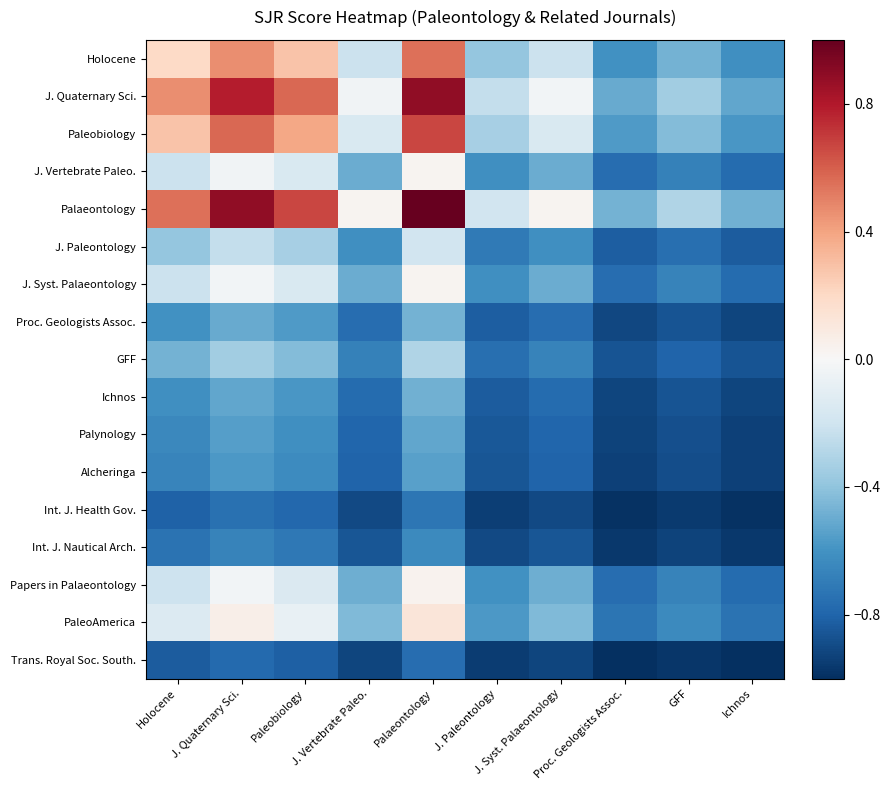

Reading left to right, extract all data points from this chart.

Holocene: Holocene=0.2	J. Quaternary Sci.=0.5	Paleobiology=0.3	J. Vertebrate Paleo.=-0.2	Palaeontology=0.6	J. Paleontology=-0.4	J. Syst. Palaeontology=-0.2	Proc. Geologists Assoc.=-0.6	GFF=-0.5	Ichnos=-0.6
J. Quaternary Sci.: Holocene=0.5	J. Quaternary Sci.=0.8	Paleobiology=0.6	J. Vertebrate Paleo.=-0.0	Palaeontology=0.9	J. Paleontology=-0.2	J. Syst. Palaeontology=-0.0	Proc. Geologists Assoc.=-0.5	GFF=-0.3	Ichnos=-0.5
Paleobiology: Holocene=0.3	J. Quaternary Sci.=0.6	Paleobiology=0.4	J. Vertebrate Paleo.=-0.2	Palaeontology=0.7	J. Paleontology=-0.3	J. Syst. Palaeontology=-0.2	Proc. Geologists Assoc.=-0.6	GFF=-0.4	Ichnos=-0.6
J. Vertebrate Paleo.: Holocene=-0.2	J. Quaternary Sci.=-0.0	Paleobiology=-0.2	J. Vertebrate Paleo.=-0.5	Palaeontology=0.0	J. Paleontology=-0.6	J. Syst. Palaeontology=-0.5	Proc. Geologists Assoc.=-0.8	GFF=-0.7	Ichnos=-0.8
Palaeontology: Holocene=0.6	J. Quaternary Sci.=0.9	Paleobiology=0.7	J. Vertebrate Paleo.=0.0	Palaeontology=1.0	J. Paleontology=-0.2	J. Syst. Palaeontology=0.0	Proc. Geologists Assoc.=-0.5	GFF=-0.3	Ichnos=-0.5
J. Paleontology: Holocene=-0.4	J. Quaternary Sci.=-0.2	Paleobiology=-0.3	J. Vertebrate Paleo.=-0.6	Palaeontology=-0.2	J. Paleontology=-0.7	J. Syst. Palaeontology=-0.6	Proc. Geologists Assoc.=-0.8	GFF=-0.8	Ichnos=-0.8
J. Syst. Palaeontology: Holocene=-0.2	J. Quaternary Sci.=-0.0	Paleobiology=-0.2	J. Vertebrate Paleo.=-0.5	Palaeontology=0.0	J. Paleontology=-0.6	J. Syst. Palaeontology=-0.5	Proc. Geologists Assoc.=-0.8	GFF=-0.7	Ichnos=-0.8
Proc. Geologists Assoc.: Holocene=-0.6	J. Quaternary Sci.=-0.5	Paleobiology=-0.6	J. Vertebrate Paleo.=-0.8	Palaeontology=-0.5	J. Paleontology=-0.8	J. Syst. Palaeontology=-0.8	Proc. Geologists Assoc.=-0.9	GFF=-0.9	Ichnos=-0.9
GFF: Holocene=-0.5	J. Quaternary Sci.=-0.3	Paleobiology=-0.4	J. Vertebrate Paleo.=-0.7	Palaeontology=-0.3	J. Paleontology=-0.8	J. Syst. Palaeontology=-0.7	Proc. Geologists Assoc.=-0.9	GFF=-0.8	Ichnos=-0.9
Ichnos: Holocene=-0.6	J. Quaternary Sci.=-0.5	Paleobiology=-0.6	J. Vertebrate Paleo.=-0.8	Palaeontology=-0.5	J. Paleontology=-0.8	J. Syst. Palaeontology=-0.8	Proc. Geologists Assoc.=-0.9	GFF=-0.9	Ichnos=-0.9
Palynology: Holocene=-0.6	J. Quaternary Sci.=-0.6	Paleobiology=-0.6	J. Vertebrate Paleo.=-0.8	Palaeontology=-0.5	J. Paleontology=-0.8	J. Syst. Palaeontology=-0.8	Proc. Geologists Assoc.=-0.9	GFF=-0.9	Ichnos=-0.9
Alcheringa: Holocene=-0.7	J. Quaternary Sci.=-0.6	Paleobiology=-0.6	J. Vertebrate Paleo.=-0.8	Palaeontology=-0.5	J. Paleontology=-0.9	J. Syst. Palaeontology=-0.8	Proc. Geologists Assoc.=-0.9	GFF=-0.9	Ichnos=-0.9
Int. J. Health Gov.: Holocene=-0.8	J. Quaternary Sci.=-0.7	Paleobiology=-0.8	J. Vertebrate Paleo.=-0.9	Palaeontology=-0.7	J. Paleontology=-0.9	J. Syst. Palaeontology=-0.9	Proc. Geologists Assoc.=-1.0	GFF=-1.0	Ichnos=-1.0
Int. J. Nautical Arch.: Holocene=-0.7	J. Quaternary Sci.=-0.7	Paleobiology=-0.7	J. Vertebrate Paleo.=-0.9	Palaeontology=-0.6	J. Paleontology=-0.9	J. Syst. Palaeontology=-0.9	Proc. Geologists Assoc.=-1.0	GFF=-0.9	Ichnos=-1.0
Papers in Palaeontology: Holocene=-0.2	J. Quaternary Sci.=-0.0	Paleobiology=-0.1	J. Vertebrate Paleo.=-0.5	Palaeontology=0.0	J. Paleontology=-0.6	J. Syst. Palaeontology=-0.5	Proc. Geologists Assoc.=-0.8	GFF=-0.7	Ichnos=-0.8
PaleoAmerica: Holocene=-0.1	J. Quaternary Sci.=0.1	Paleobiology=-0.1	J. Vertebrate Paleo.=-0.4	Palaeontology=0.1	J. Paleontology=-0.6	J. Syst. Palaeontology=-0.4	Proc. Geologists Assoc.=-0.7	GFF=-0.6	Ichnos=-0.7
Trans. Royal Soc. South.: Holocene=-0.8	J. Quaternary Sci.=-0.8	Paleobiology=-0.8	J. Vertebrate Paleo.=-0.9	Palaeontology=-0.8	J. Paleontology=-1.0	J. Syst. Palaeontology=-0.9	Proc. Geologists Assoc.=-1.0	GFF=-1.0	Ichnos=-1.0